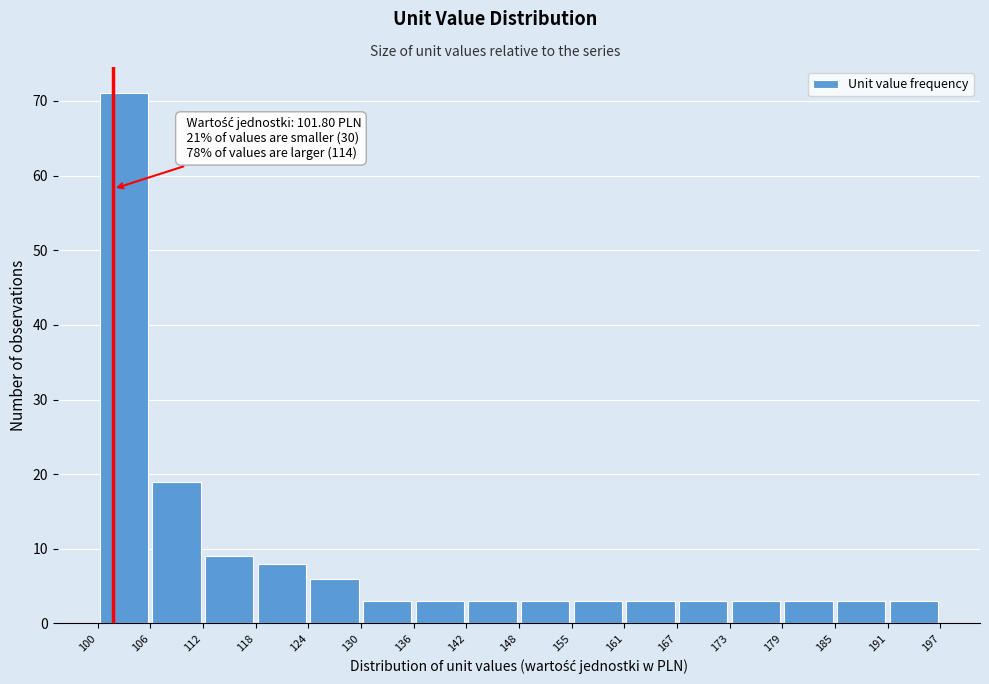

Over which range of the x-axis is the bar tallest?

100 to 106